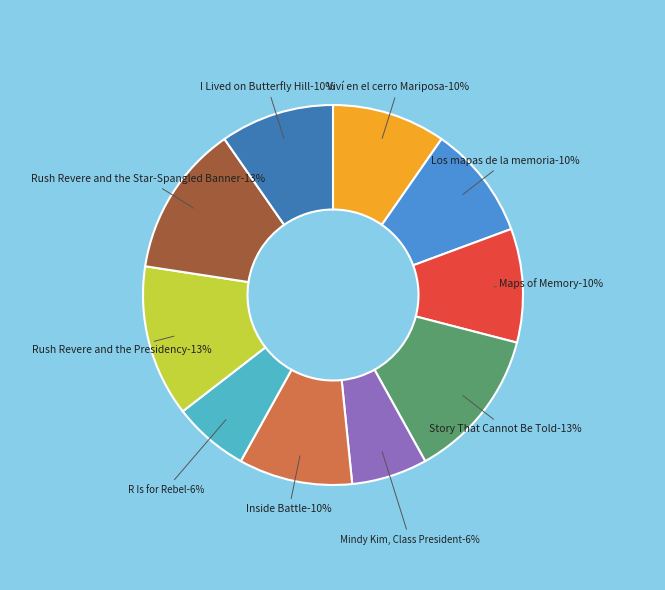

To the nearest percent, what portion does Viví en el cerro Mariposa represent?

10%